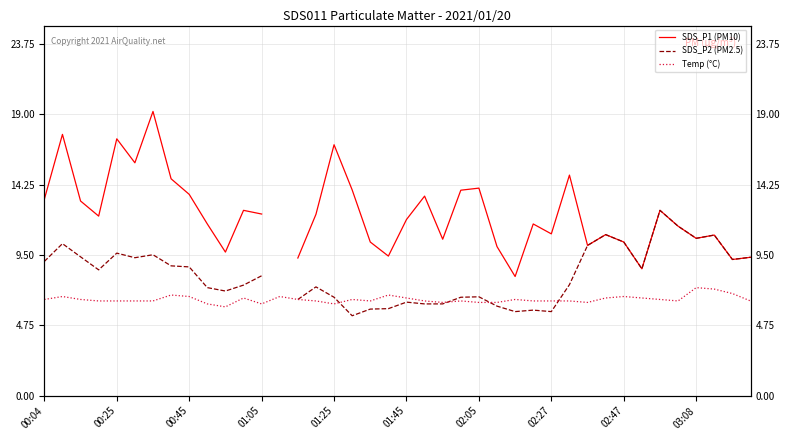

The Temp (°C) series shows 6.4 at 02:05. True or false?

True